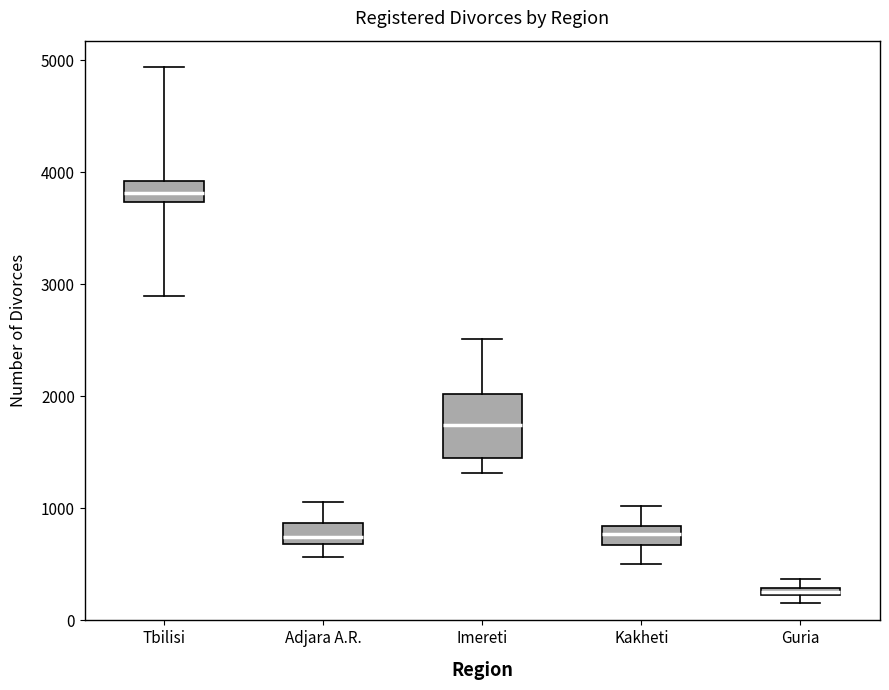

Which box has the lowest median line?

Guria